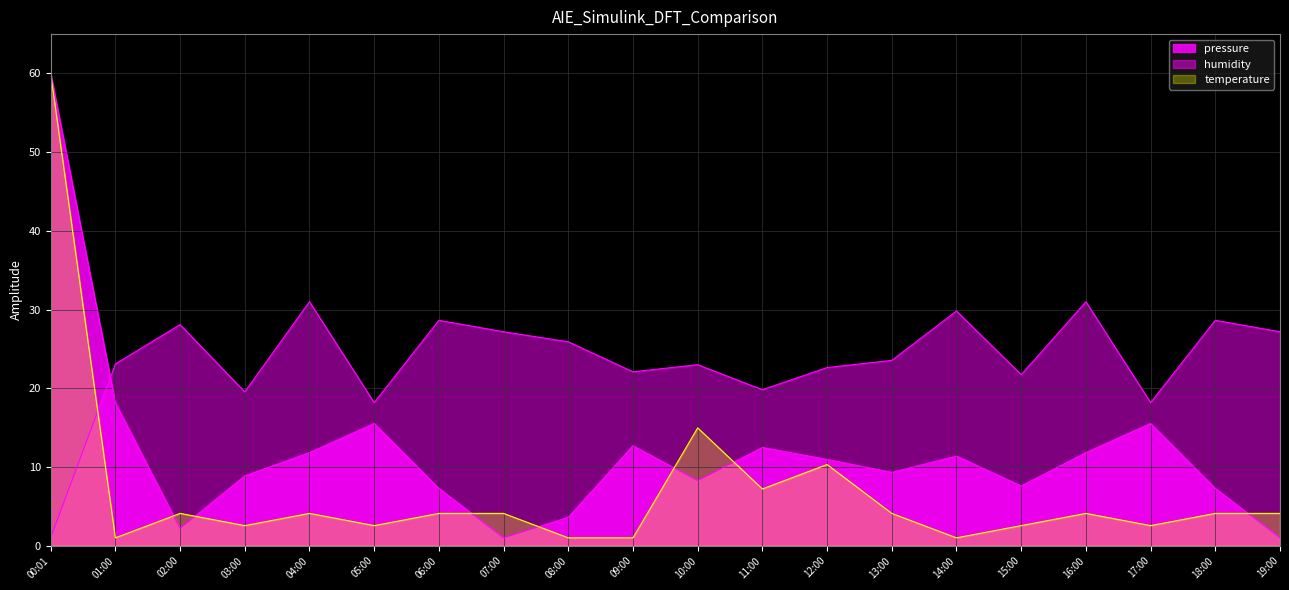

At 02:00, list the series in order from smallest to largest.

pressure, temperature, humidity